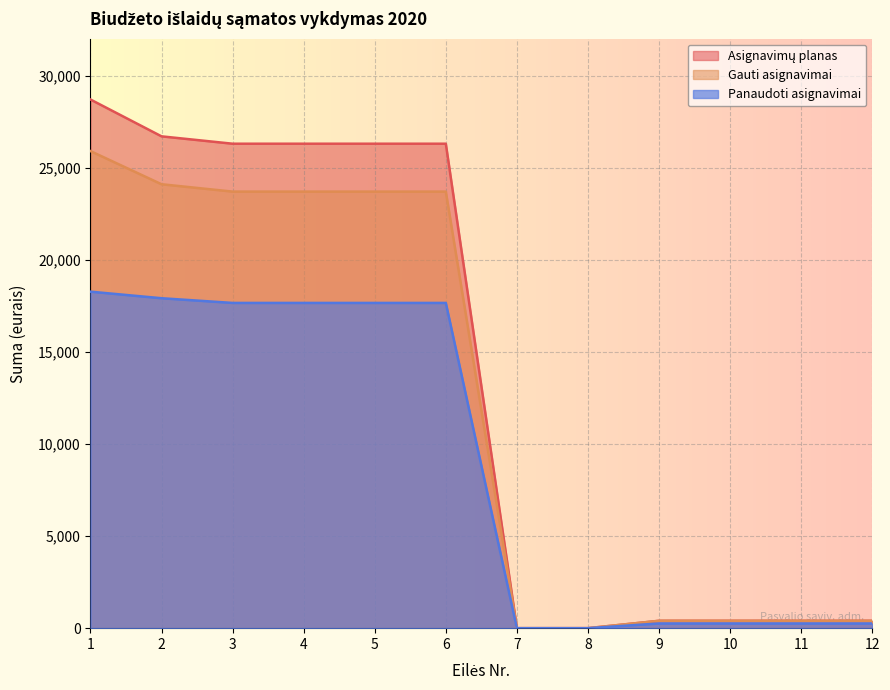

The Panaudoti asignavimai series shows 418.4 at 10. True or false?

False